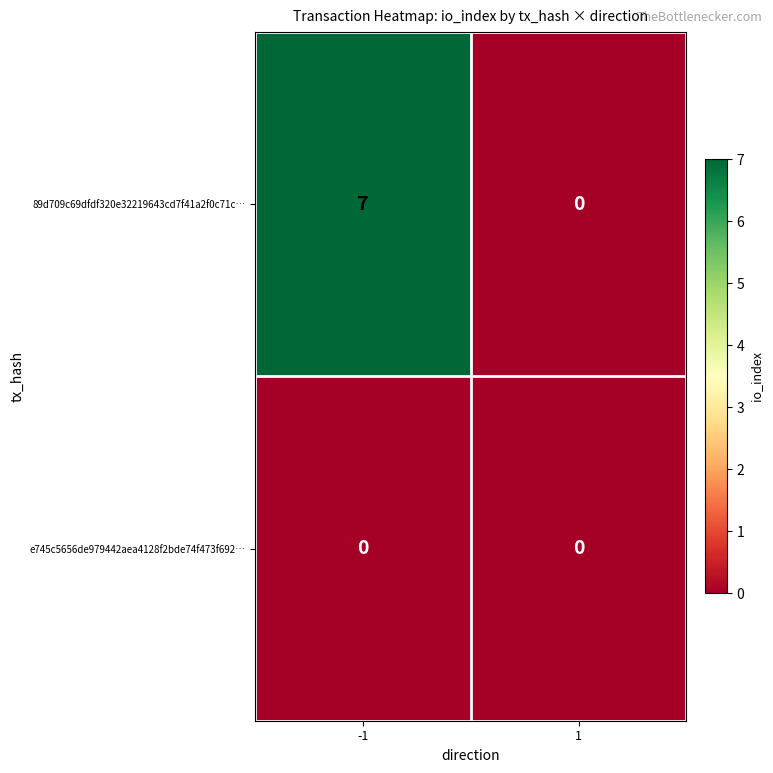

Count the number of categories in the chart.

2